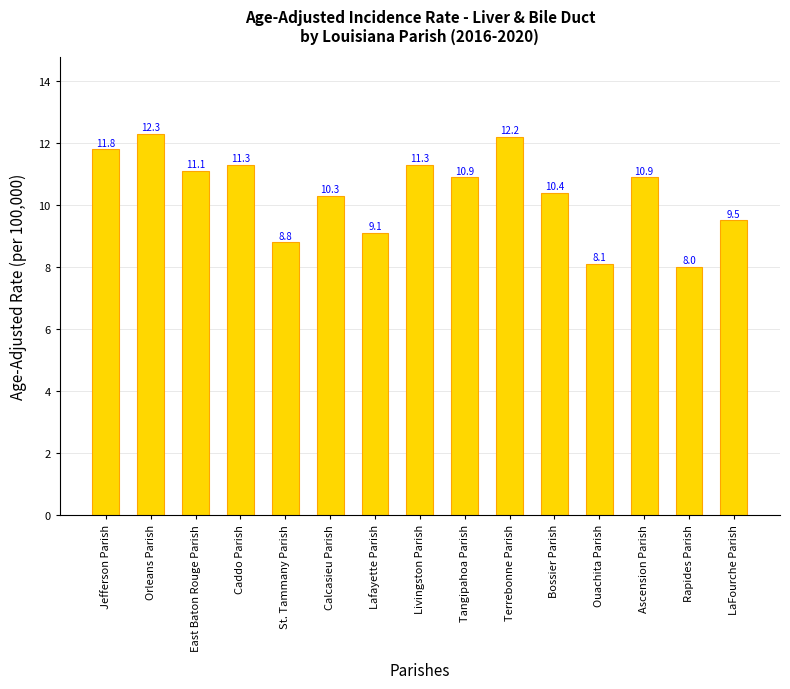

What is the label of the 14th bar from the right?

Orleans Parish